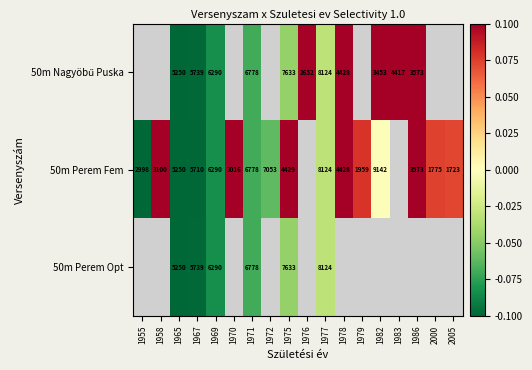

Which category has the lowest value across all series?

1955